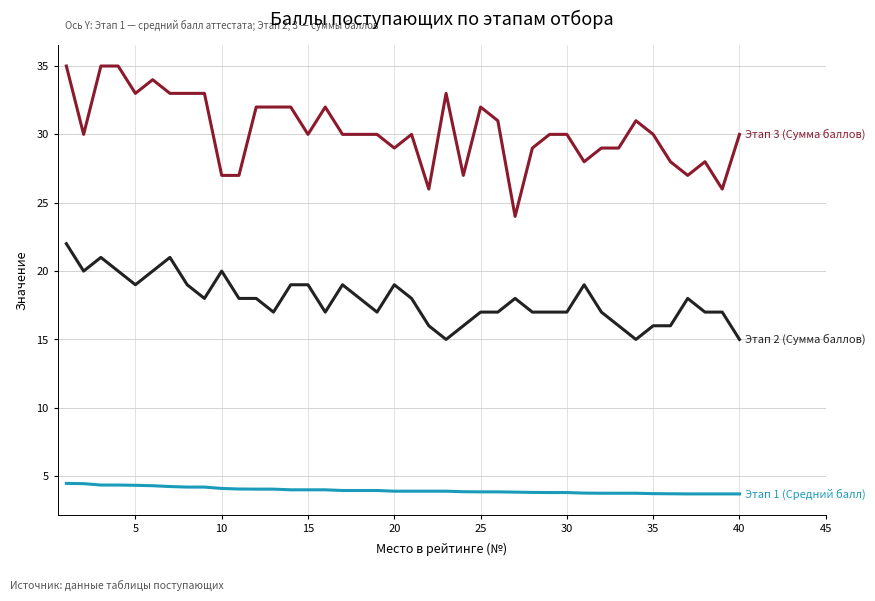

What is the minimum value shown in the chart?

3.7